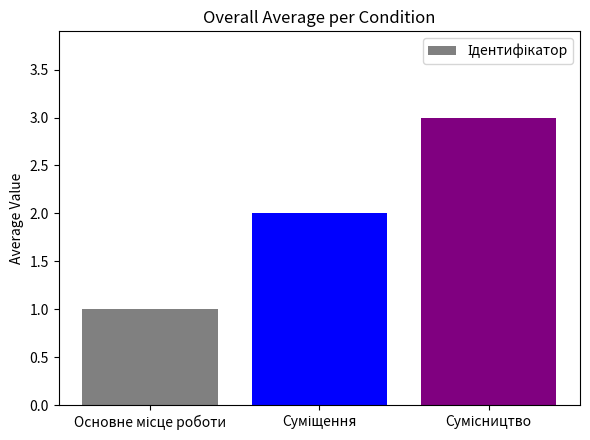

What is the sum of all values?

6